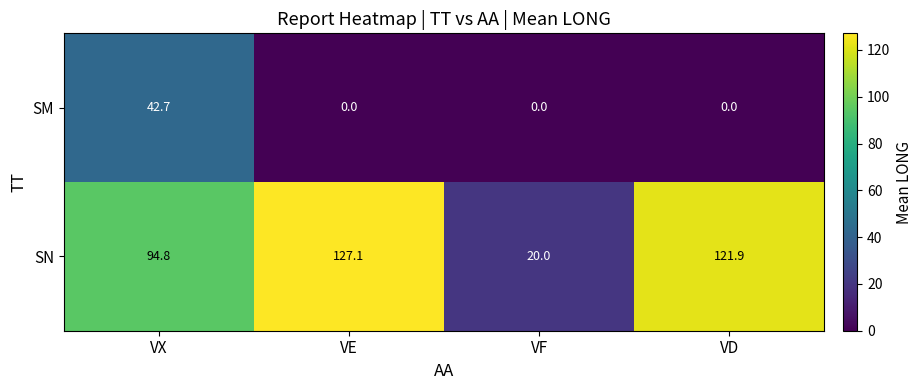

Read the SN value at VF.

20.0